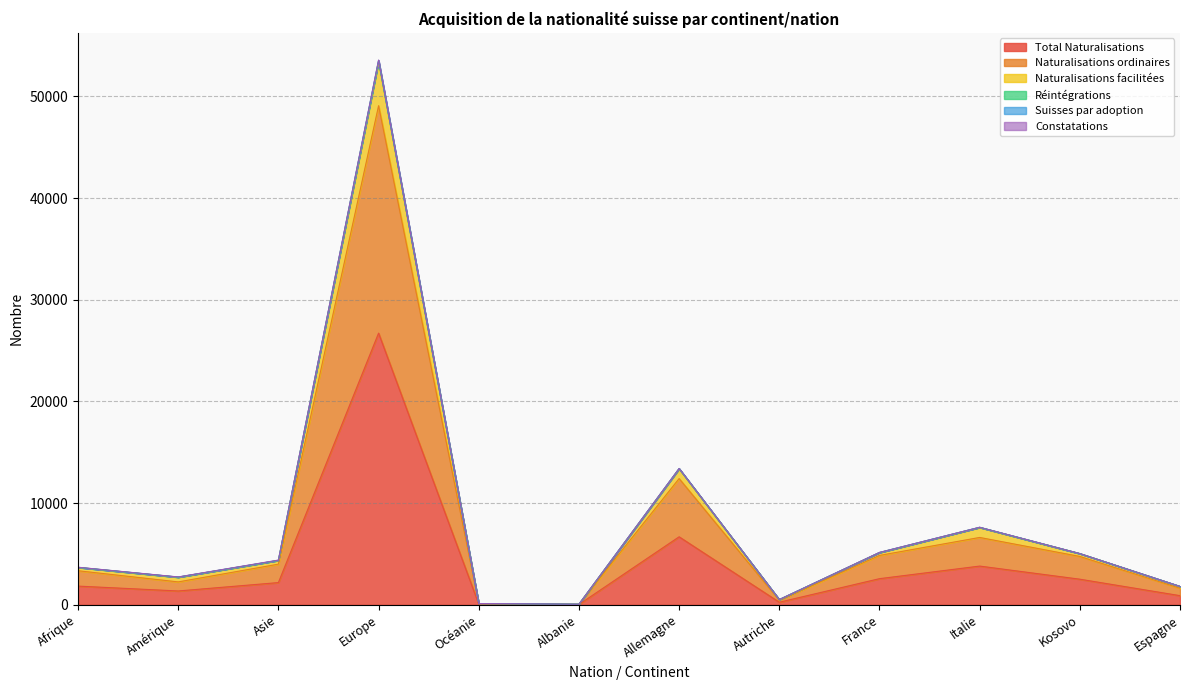

The value of Total Naturalisations at Asie is 2185. True or false?

True